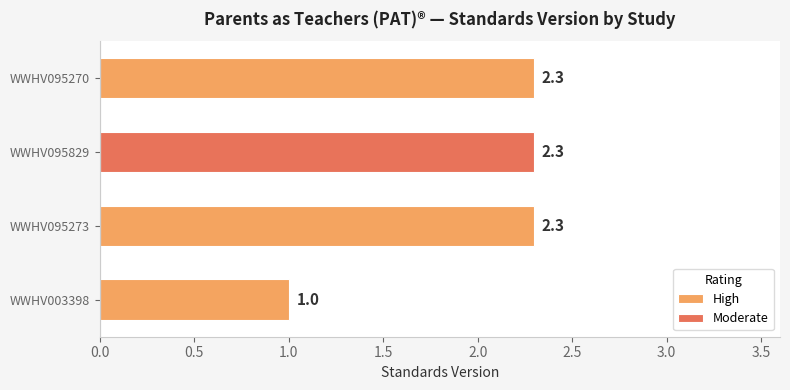

What is the sum of the High values at WWHV095273 and WWHV003398?

3.3